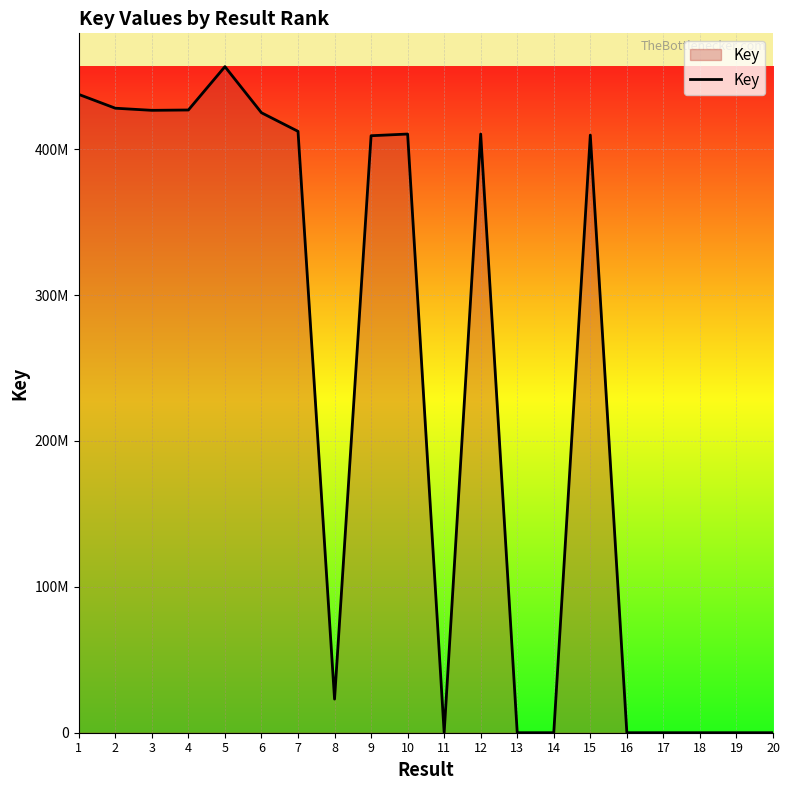

Does the chart display data point markers on the line(s)?

No